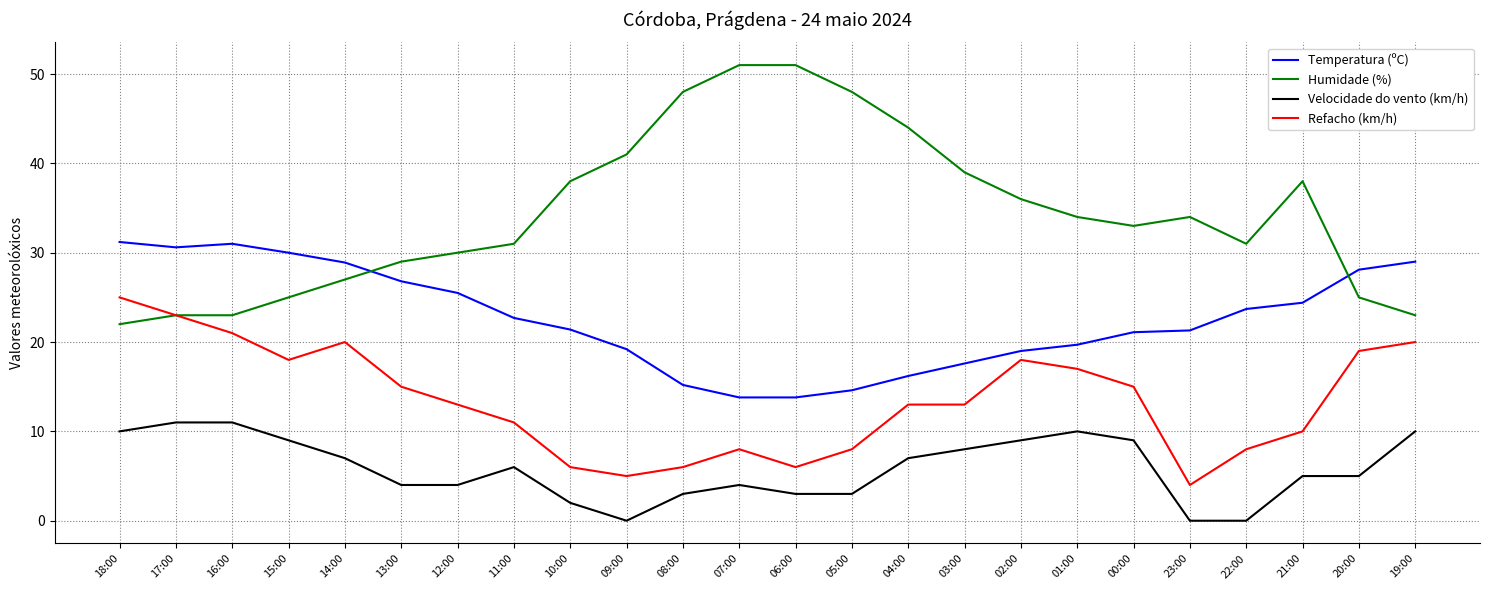

Which series has the widest spread of values?

Humidade (%)